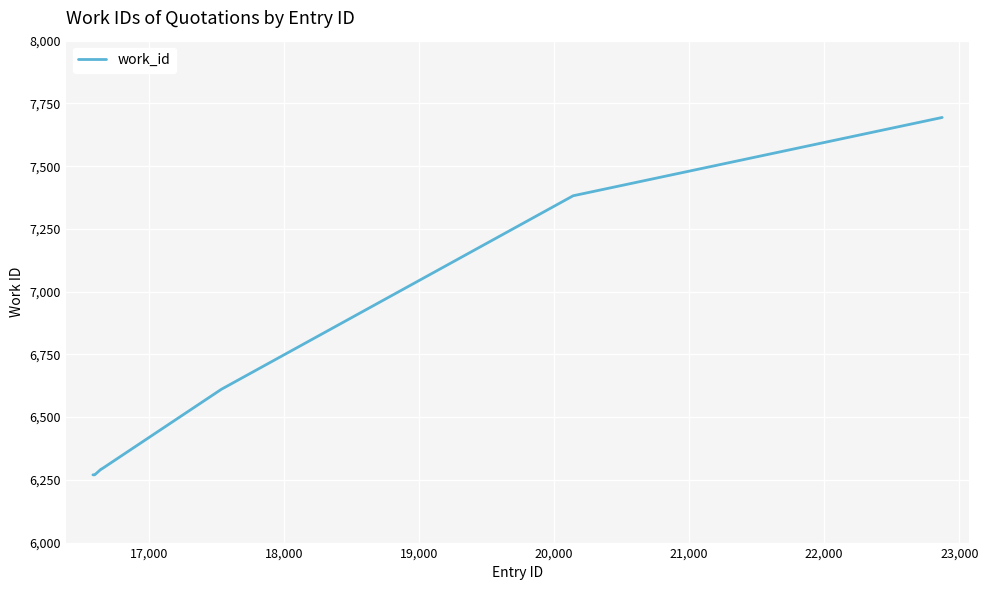

What is the smallest value displayed?

6270